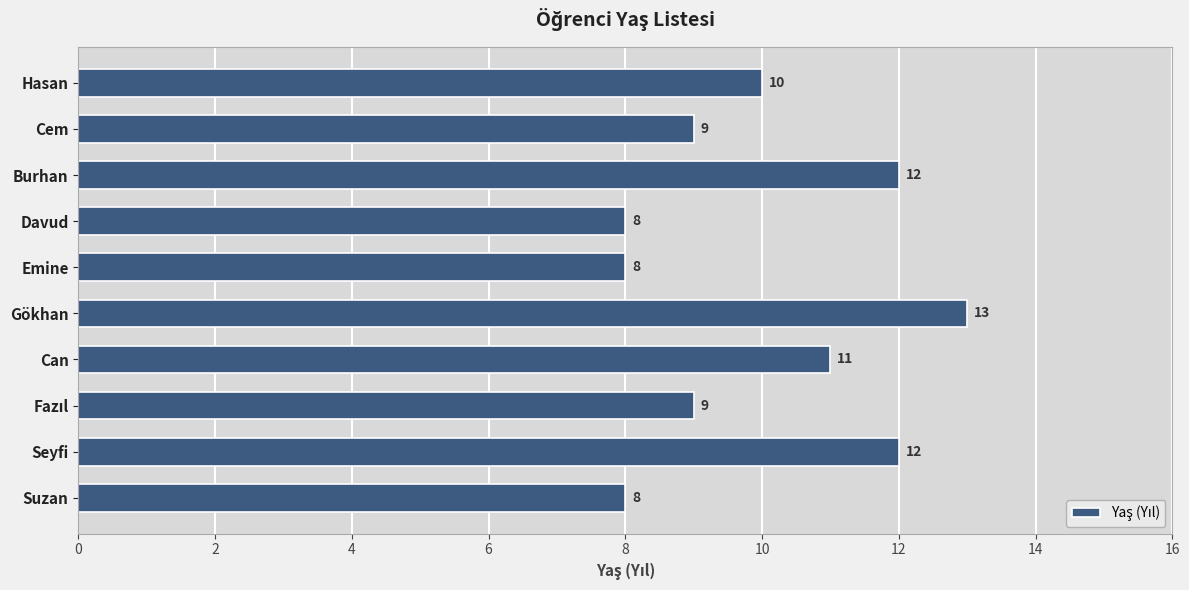

What is the change in value from Emine to Gökhan?

+5